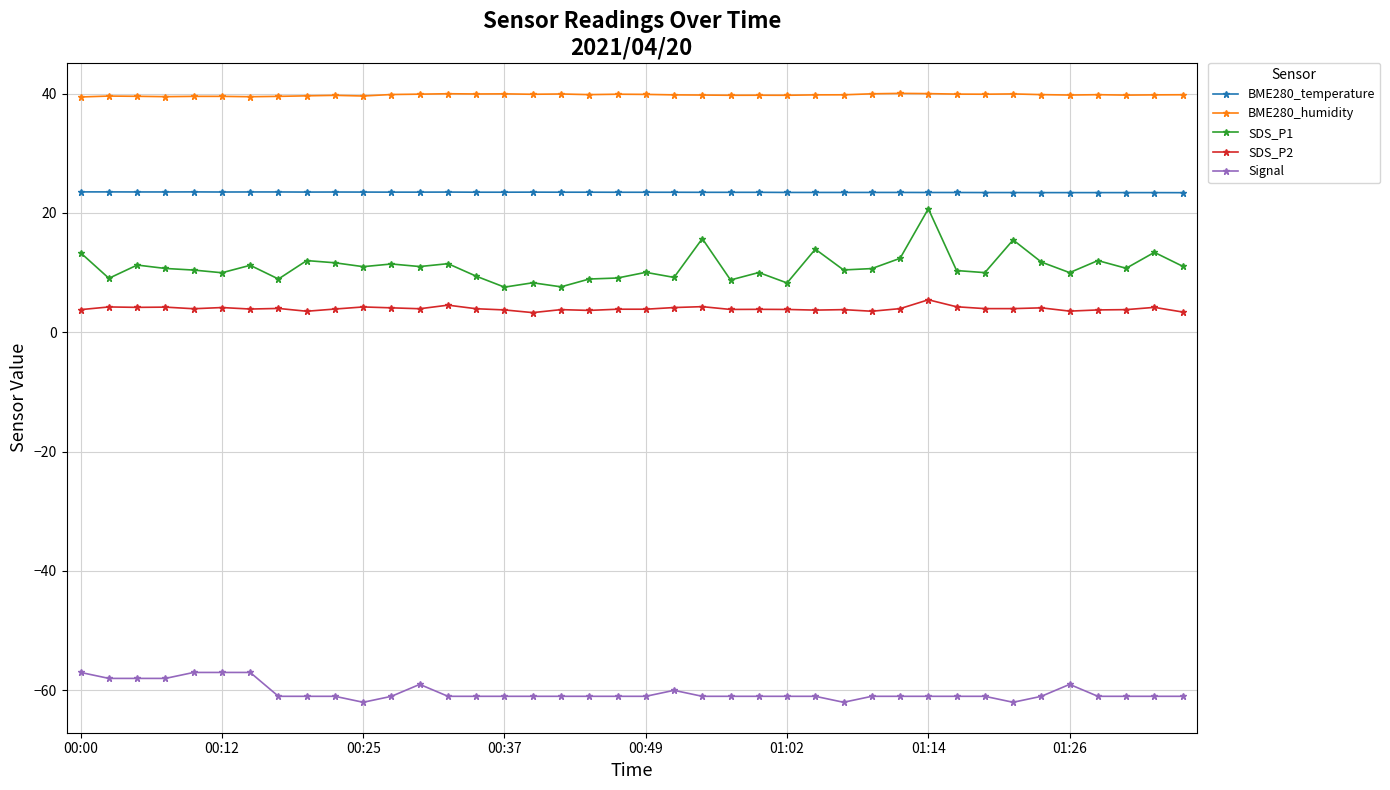

What are all the series names shown in the legend?

BME280_temperature, BME280_humidity, SDS_P1, SDS_P2, Signal